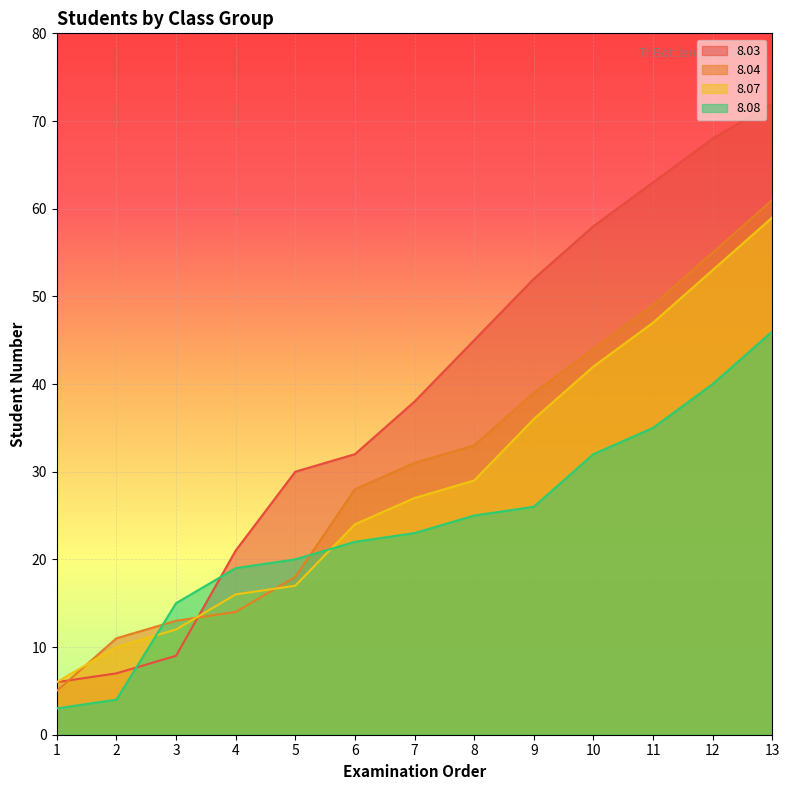

How many lines are shown in the chart?

4